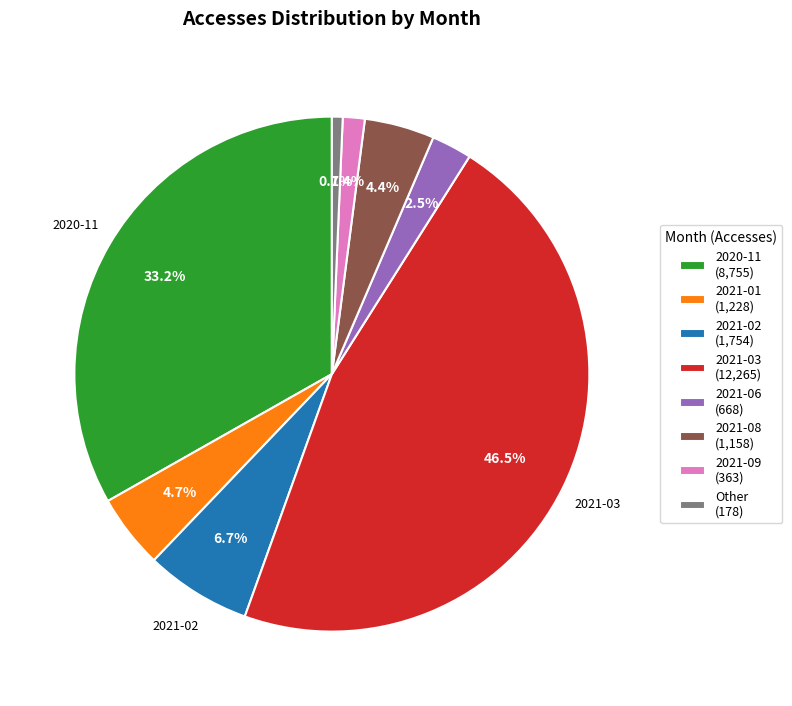

Which category has the smallest portion of the pie?

Other (178)